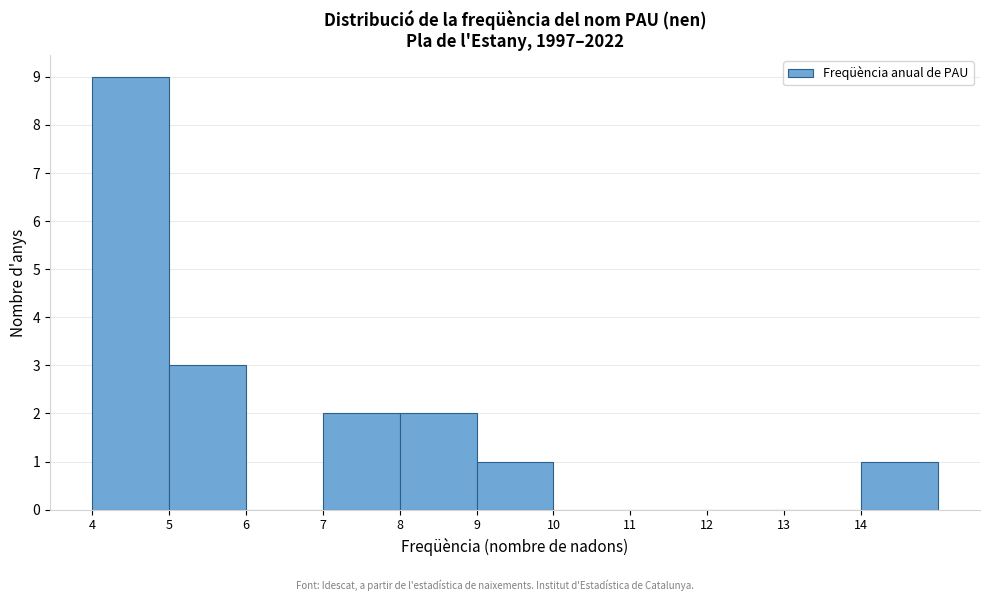

Reading left to right, transcribe this chart: for each bar, give the range it covers on the x-axis and its height. The values are not printed on the chart, so give them approximately, as read against the axis.

4 to 5: 9
5 to 6: 3
6 to 7: 0
7 to 8: 2
8 to 9: 2
9 to 10: 1
10 to 11: 0
11 to 12: 0
12 to 13: 0
13 to 14: 0
14 to 15: 1